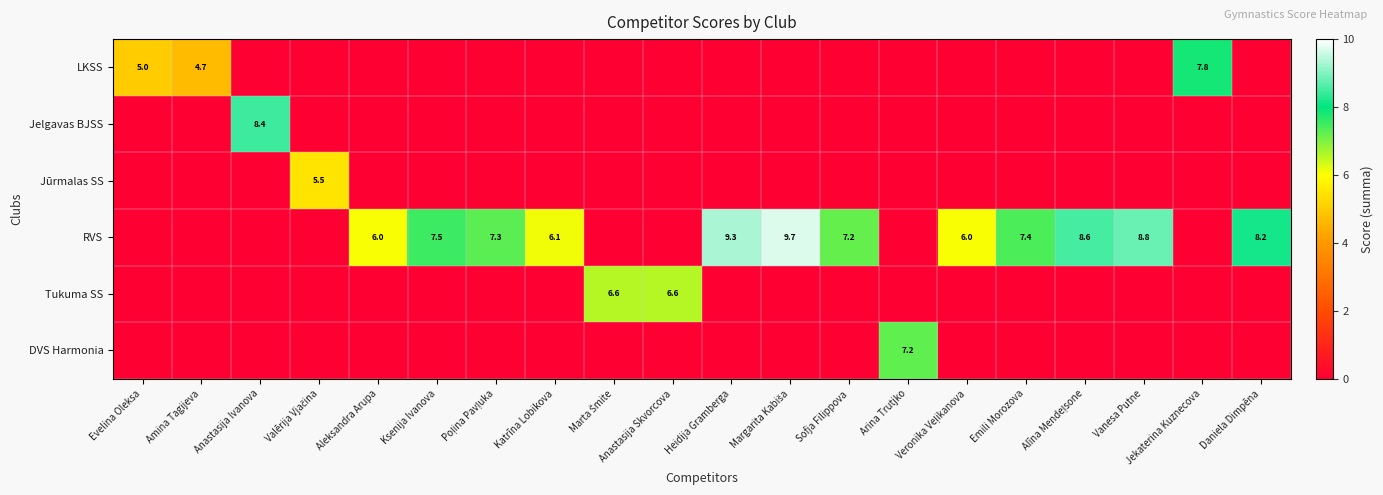

Is it true that DVS Harmonia equals 10.6 at Arina Trutjko?

False